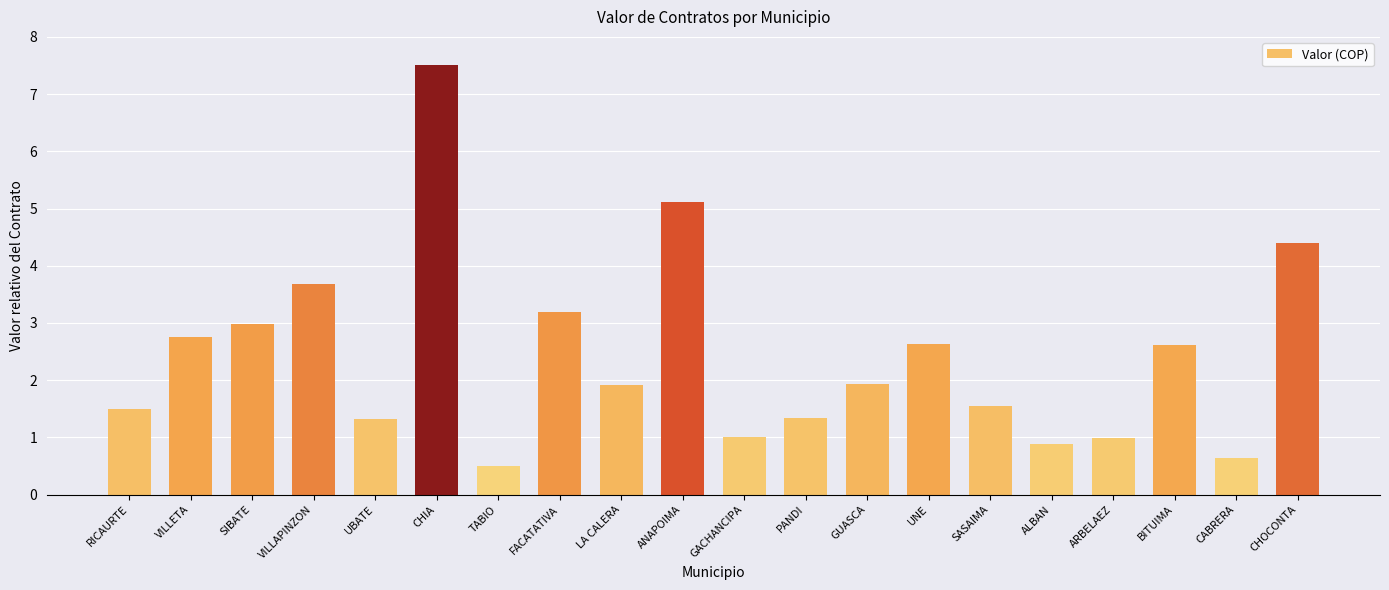

Where is the data nearest to the value 4?

VILLAPINZON